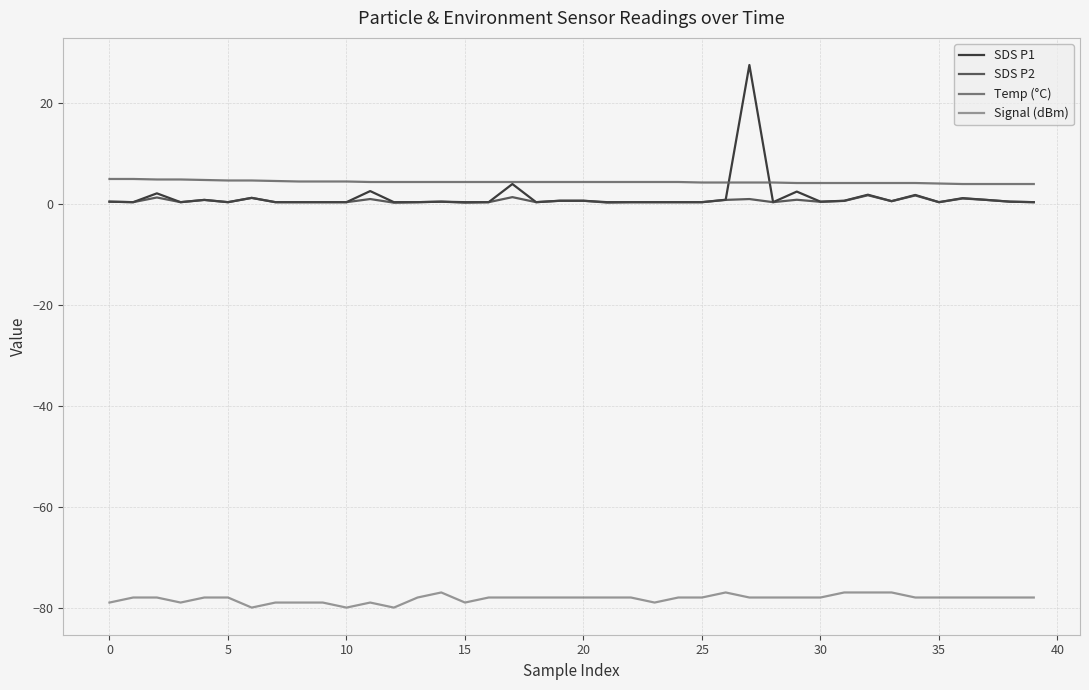

How many categories are shown in the chart?

40